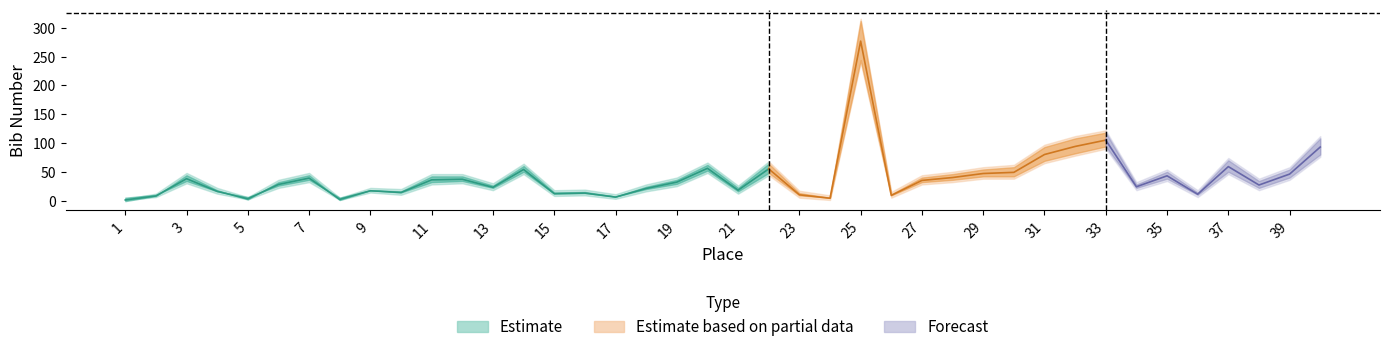

At which label does Bib first exceed 32?

3